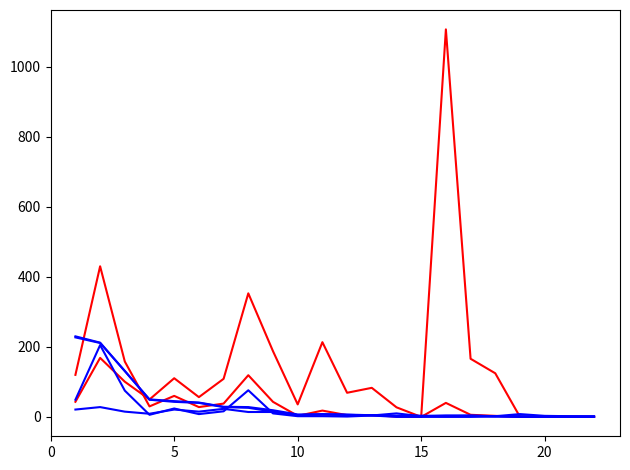

How many lines are shown in the chart?

6